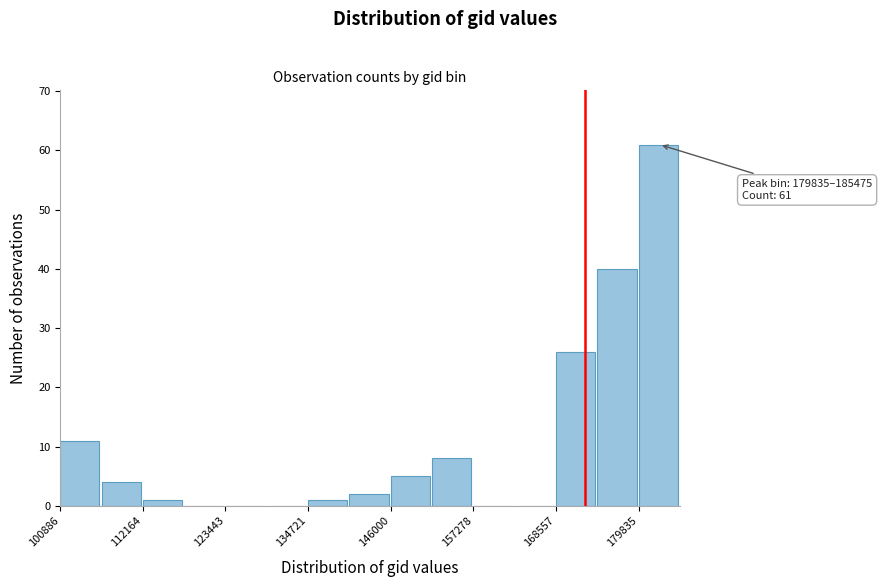

Read against the x-axis, roughly where is the centre of the tallest bar?

182000